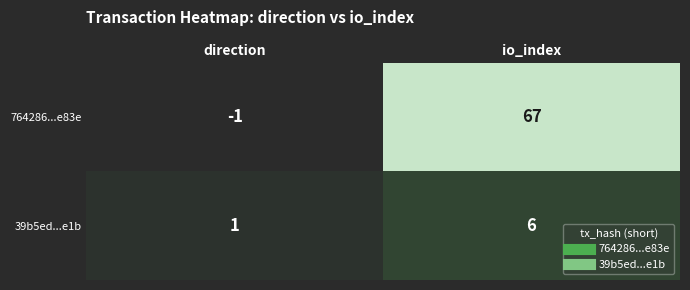

Count the number of categories in the chart.

2